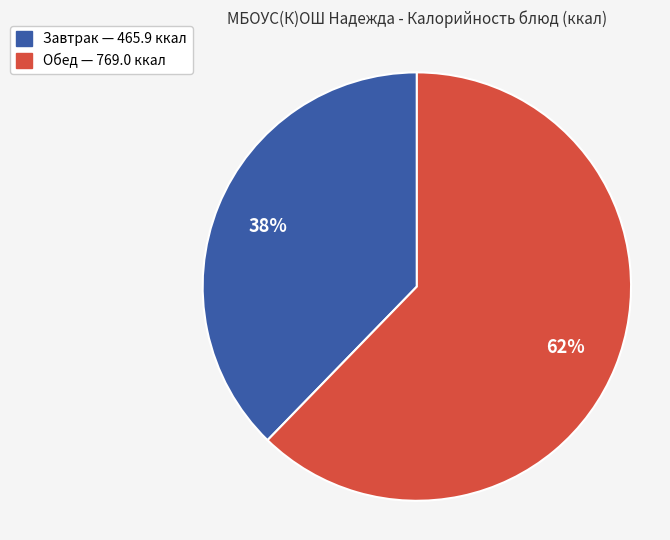

Is there any slice that represents more than half of the pie?

Yes